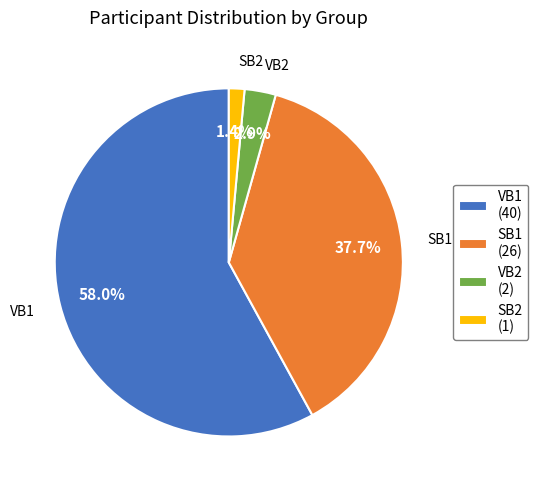

To the nearest percent, what is the difference between the largest and smallest slice percentages?

57%